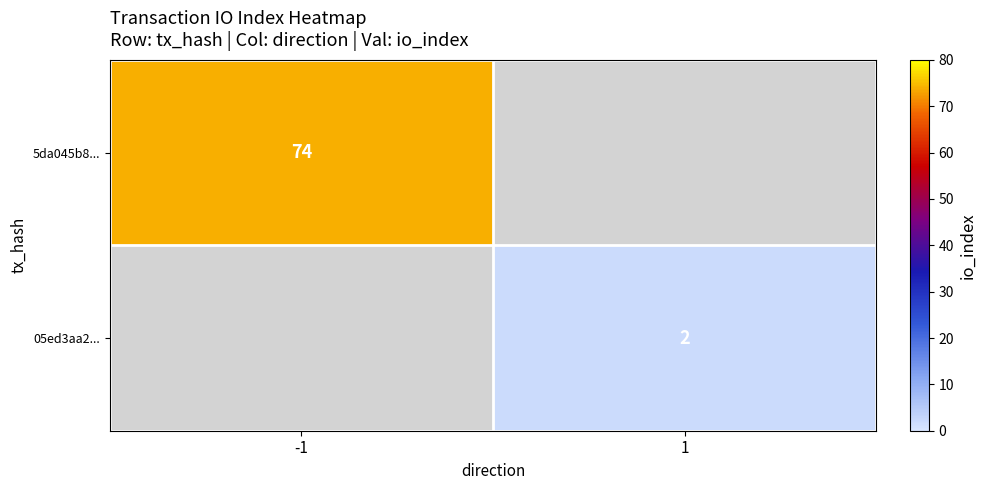

The 5da045b8... series shows 107 at -1. True or false?

False